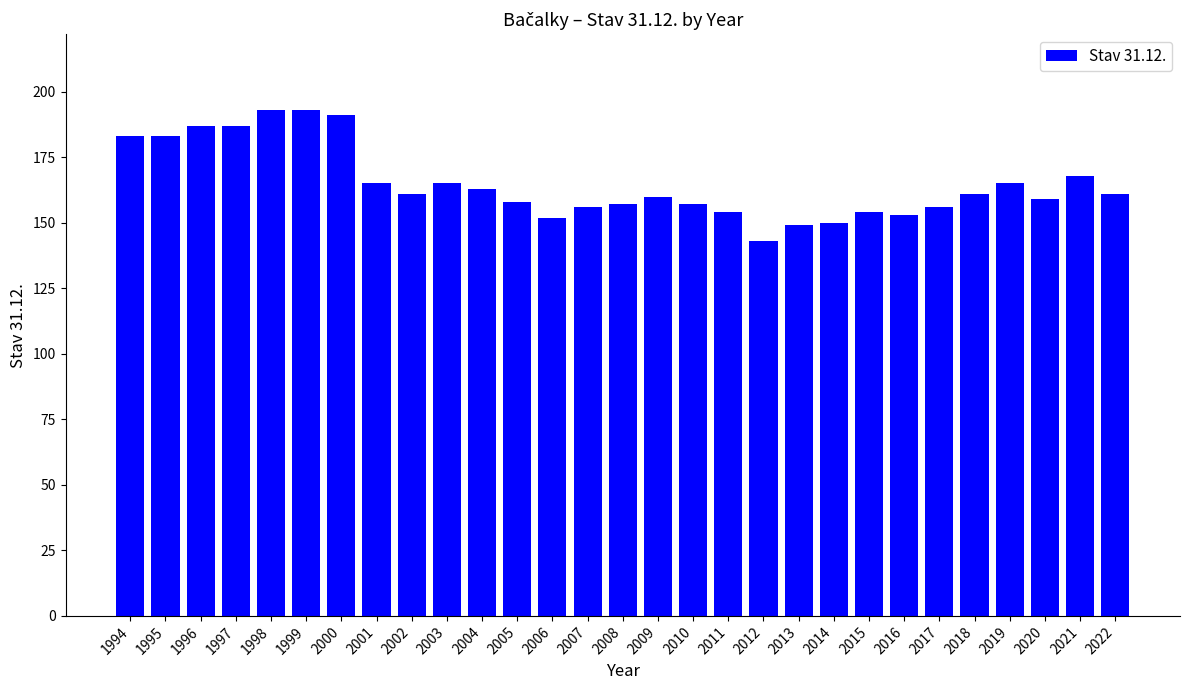

At which category does the chart reach its minimum across all series?

2012